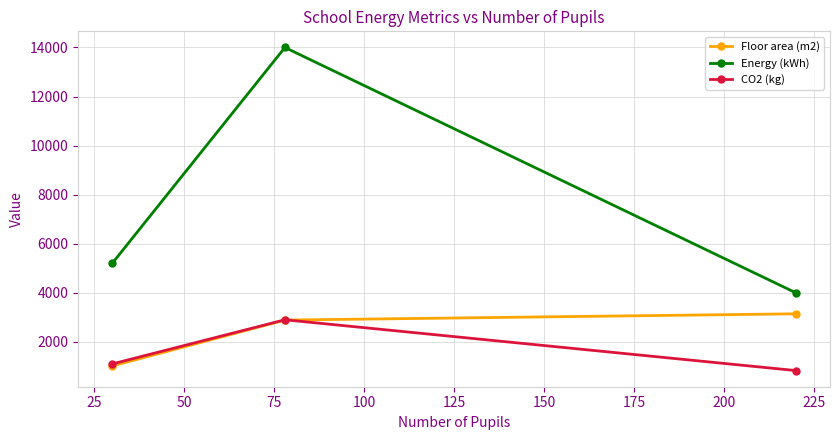

Which series has the largest total across all categories?

Energy (kWh)